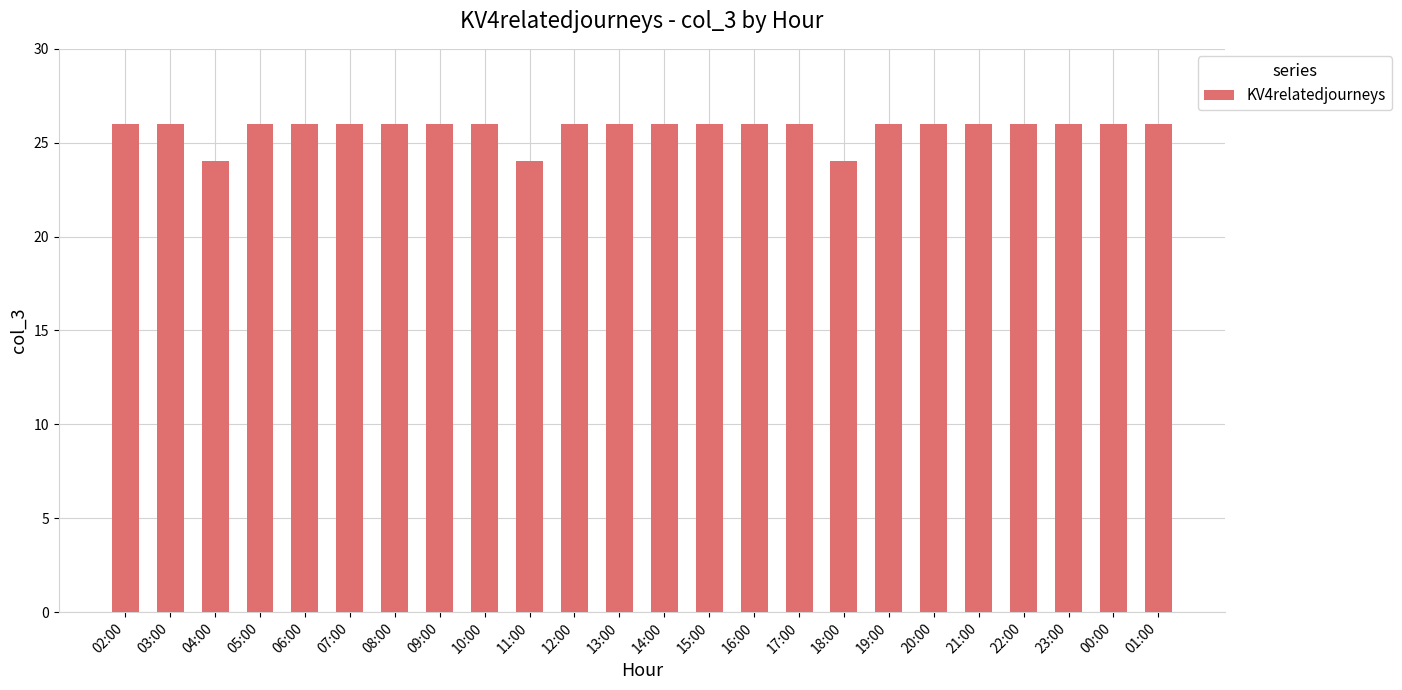

What is the minimum value shown in the chart?

24